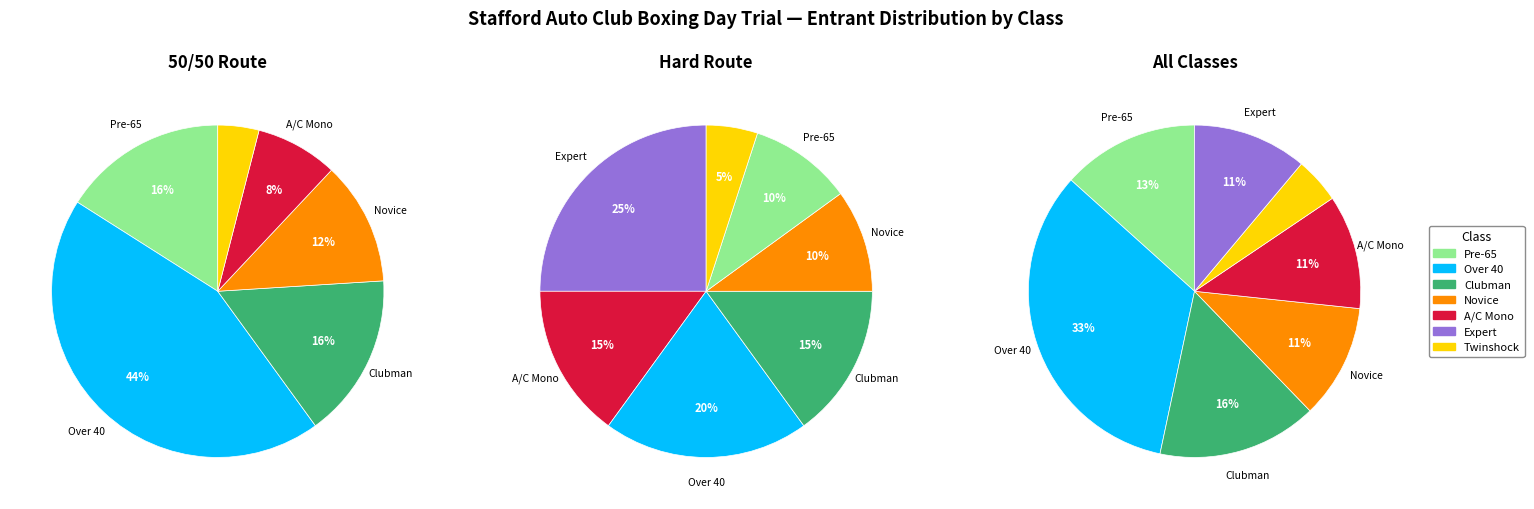

Which series has the widest spread of values?

50/50